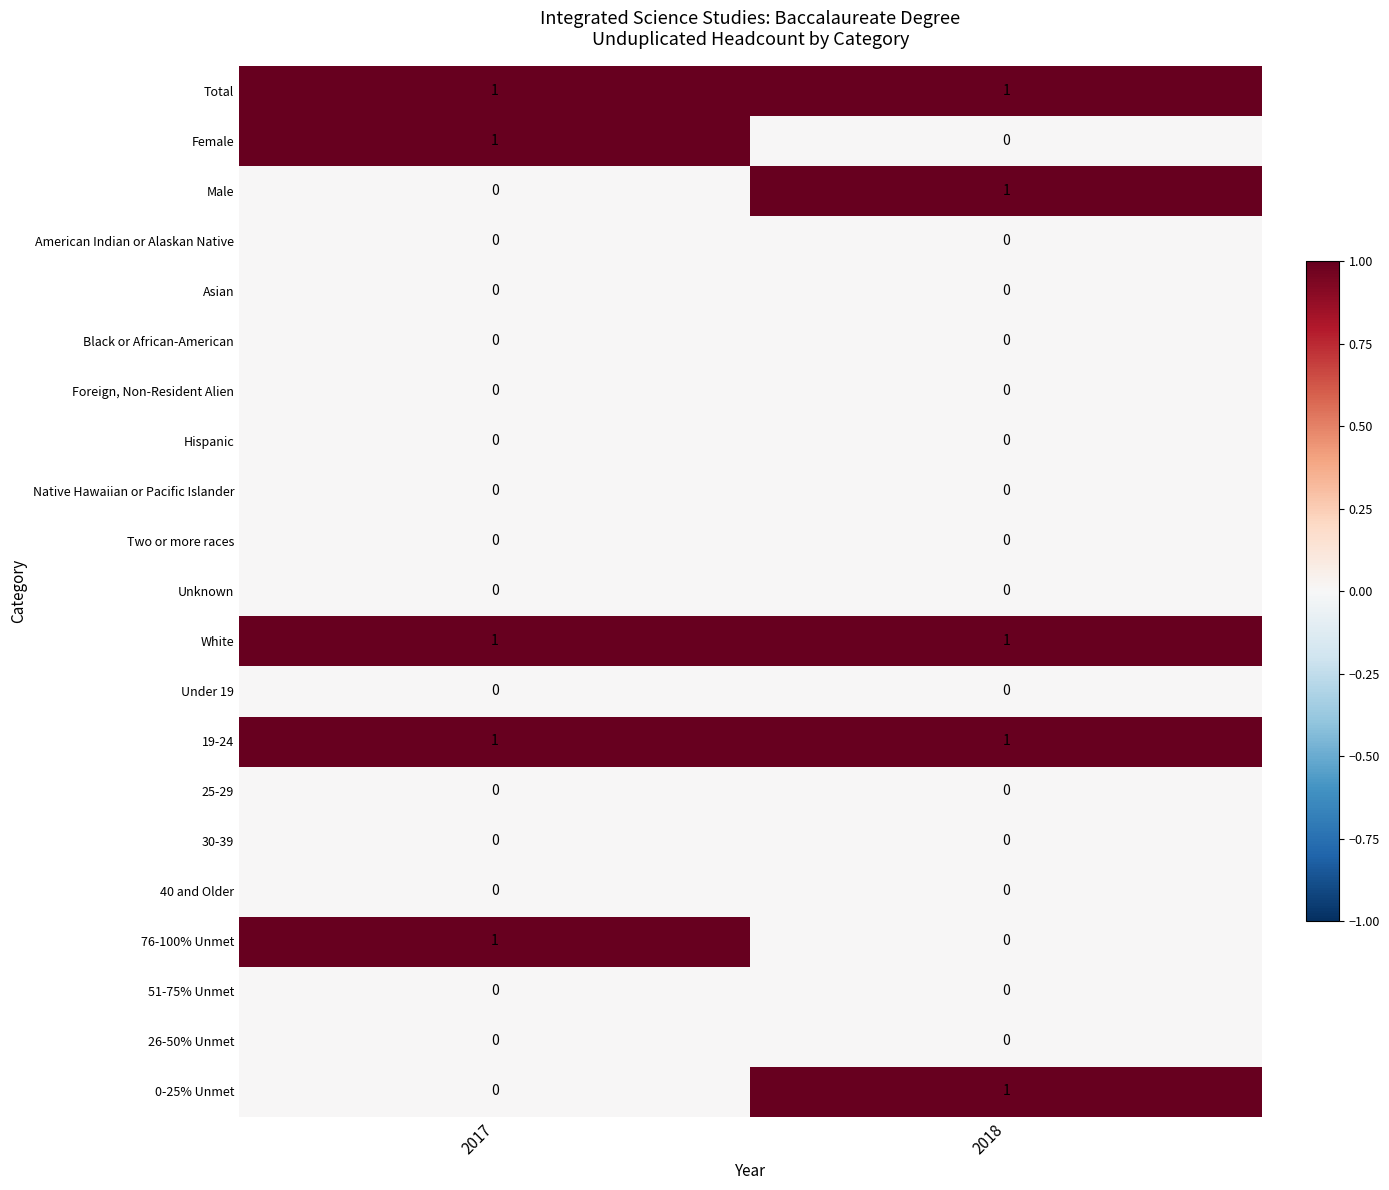

Is the value of Native Hawaiian or Pacific Islander at 2018 greater than the value of White at 2017?

No